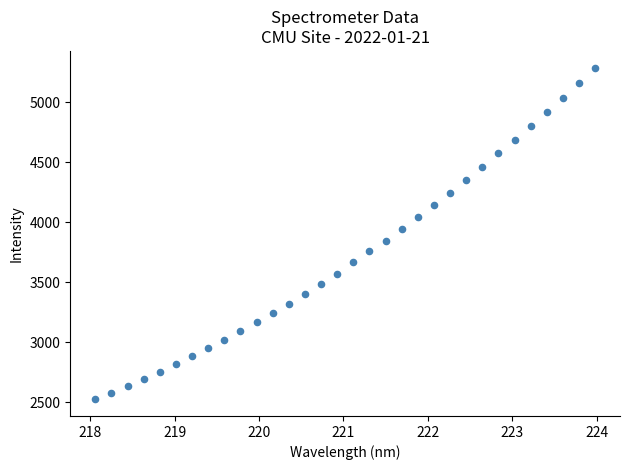

What is the range of Y values (max minus min)?

2765.6